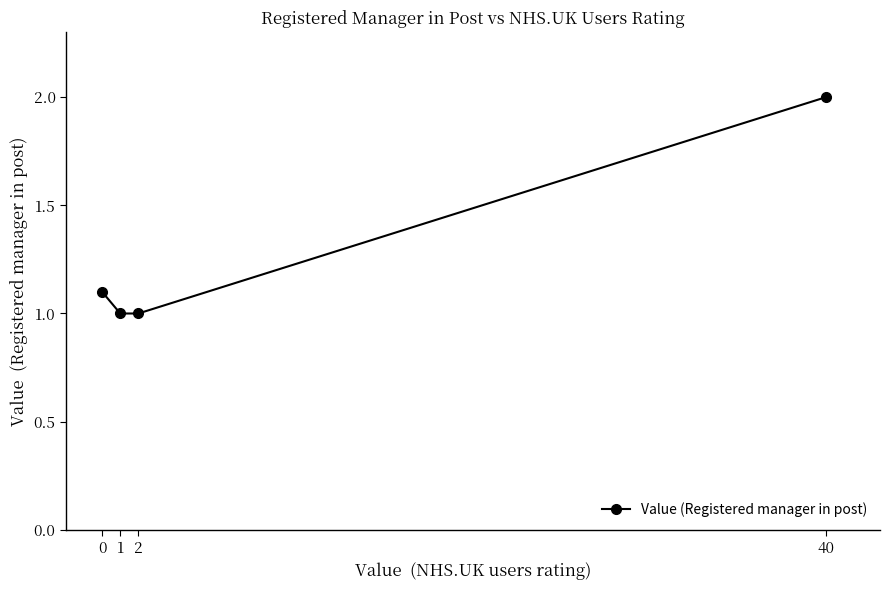

Approximately how many times larger is the value at 0 compared to 1?

1.1